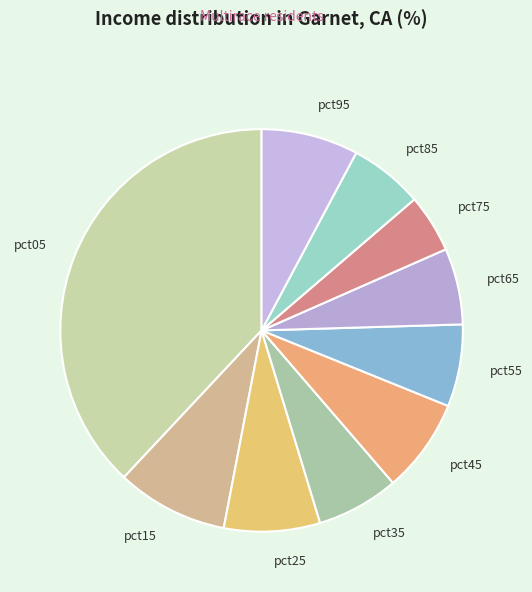

Combined, do pct45 and pct25 account for over 50%?

No